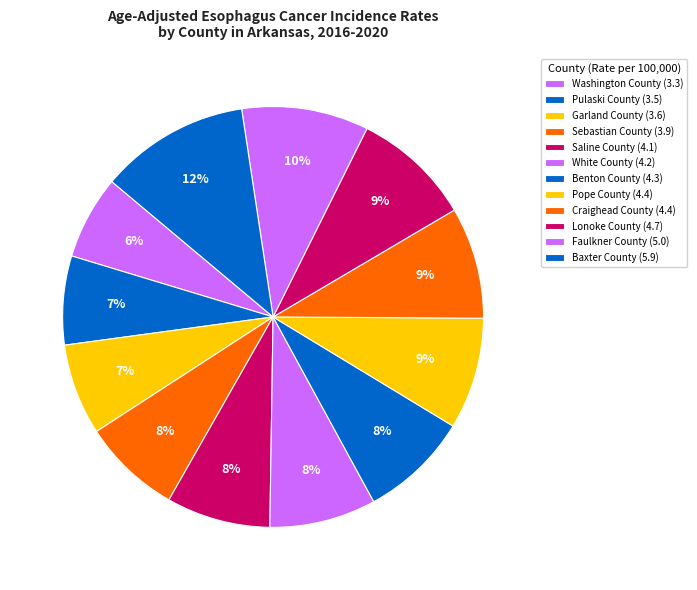

How many segments does this pie chart have?

12